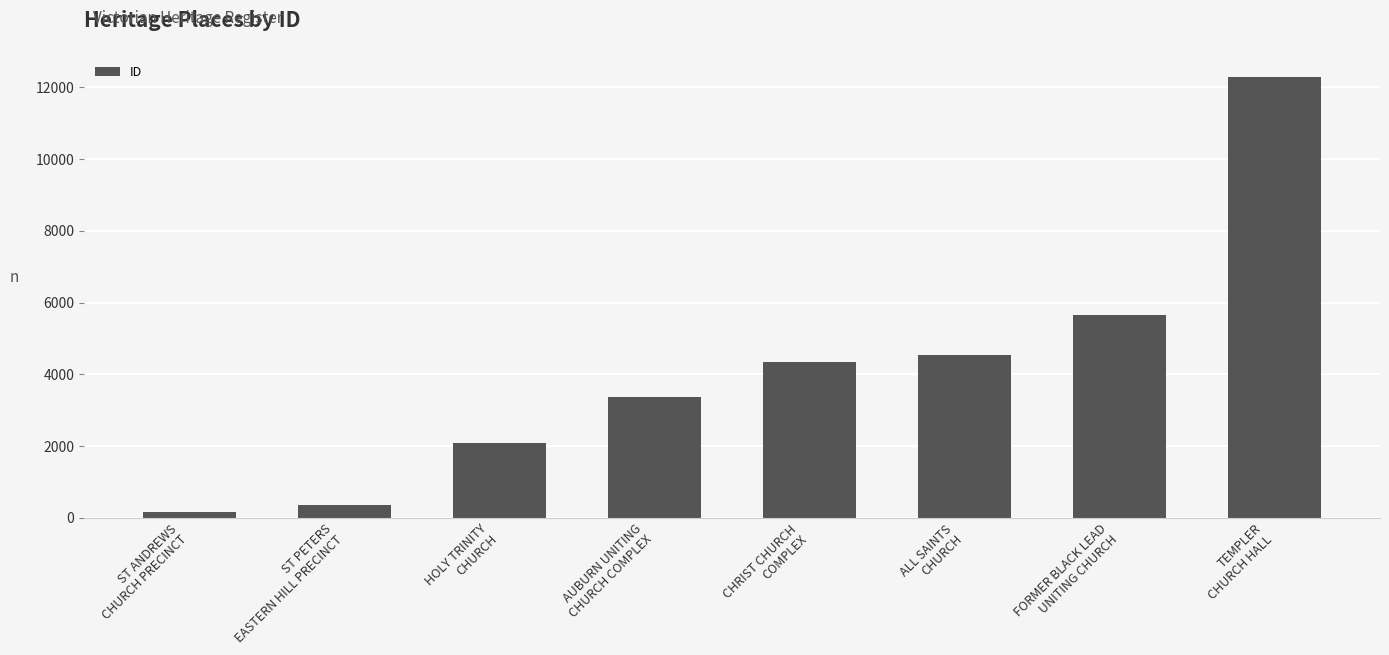

Reading right to left, extract all data points from this chart.

TEMPLER
CHURCH HALL=12297	FORMER BLACK LEAD
UNITING CHURCH=5642	ALL SAINTS
CHURCH=4543	CHRIST CHURCH
COMPLEX=4343	AUBURN UNITING
CHURCH COMPLEX=3354	HOLY TRINITY
CHURCH=2091	ST PETERS
EASTERN HILL PRECINCT=368	ST ANDREWS
CHURCH PRECINCT=160